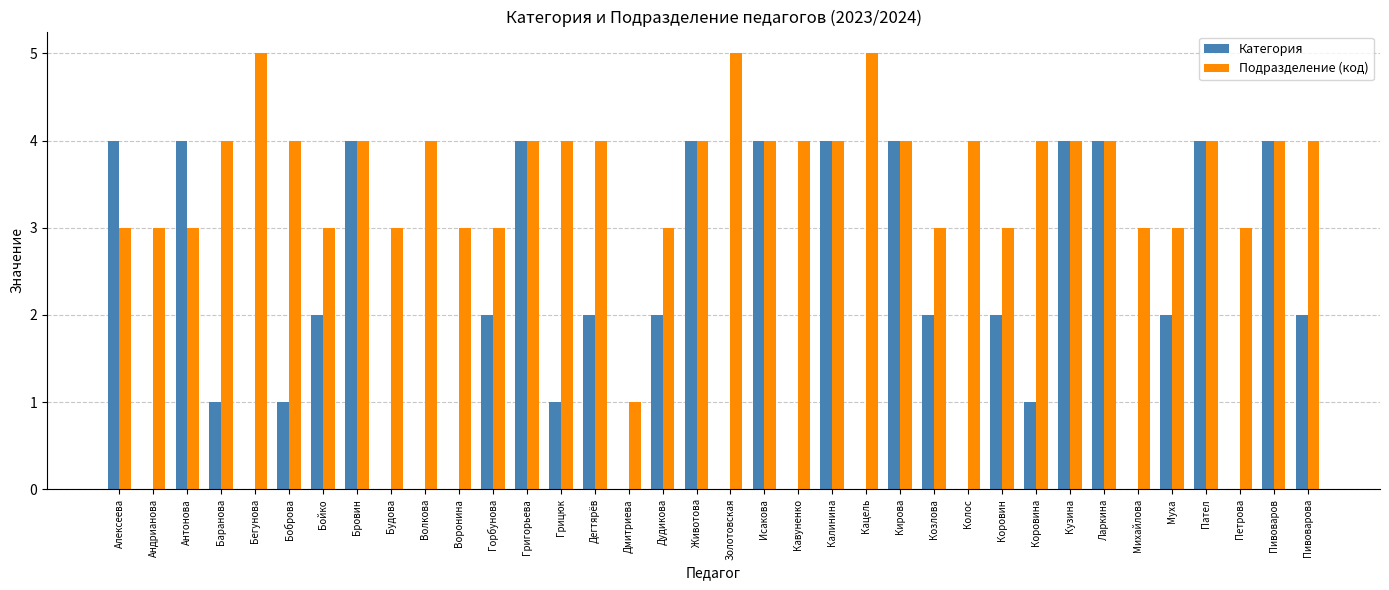

What is the approximate value of Подразделение (код) at Исакова?

4